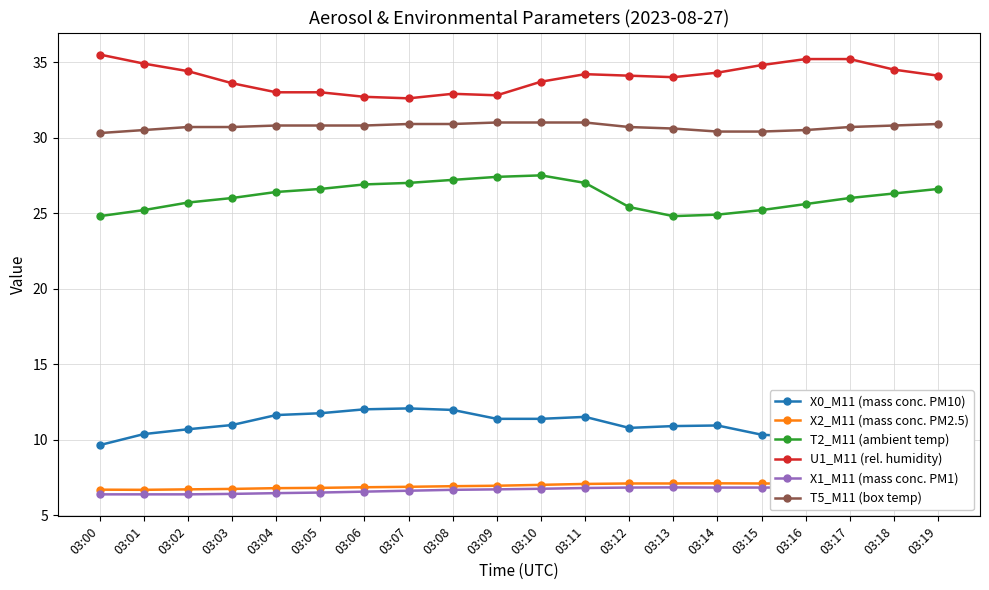

Is the value of T2_M11 (ambient temp) at 03:13 greater than the value of X0_M11 (mass conc. PM10) at 03:06?

Yes